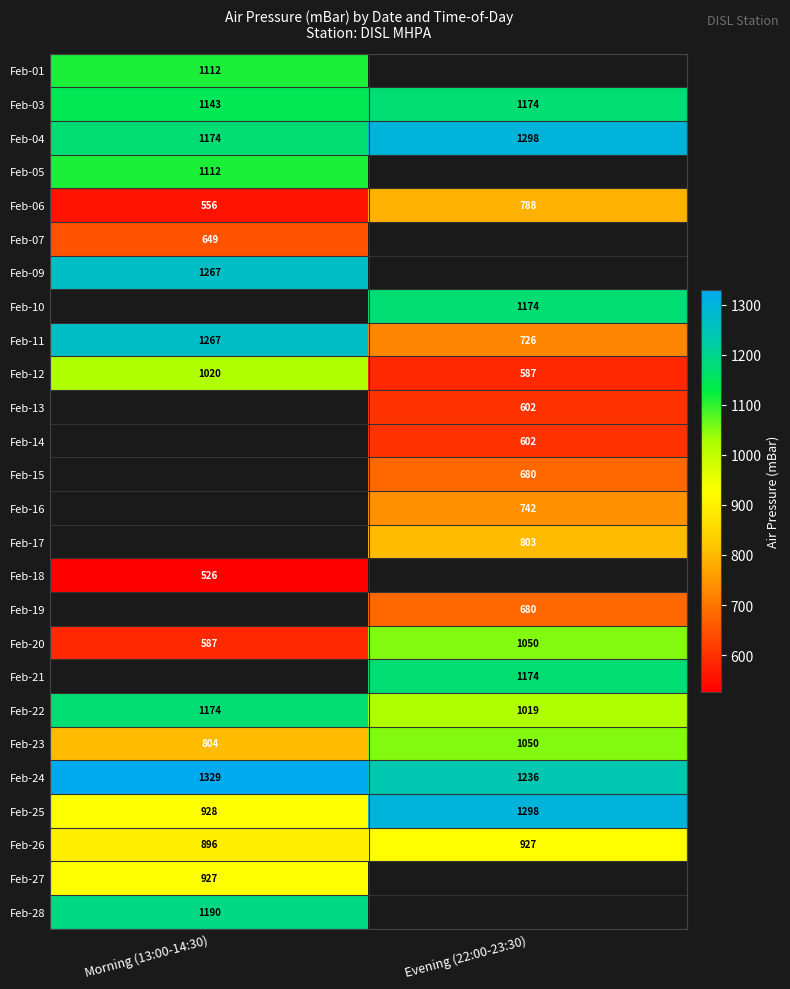

What is the difference between the maximum and minimum values in the Feb-06 series?

232